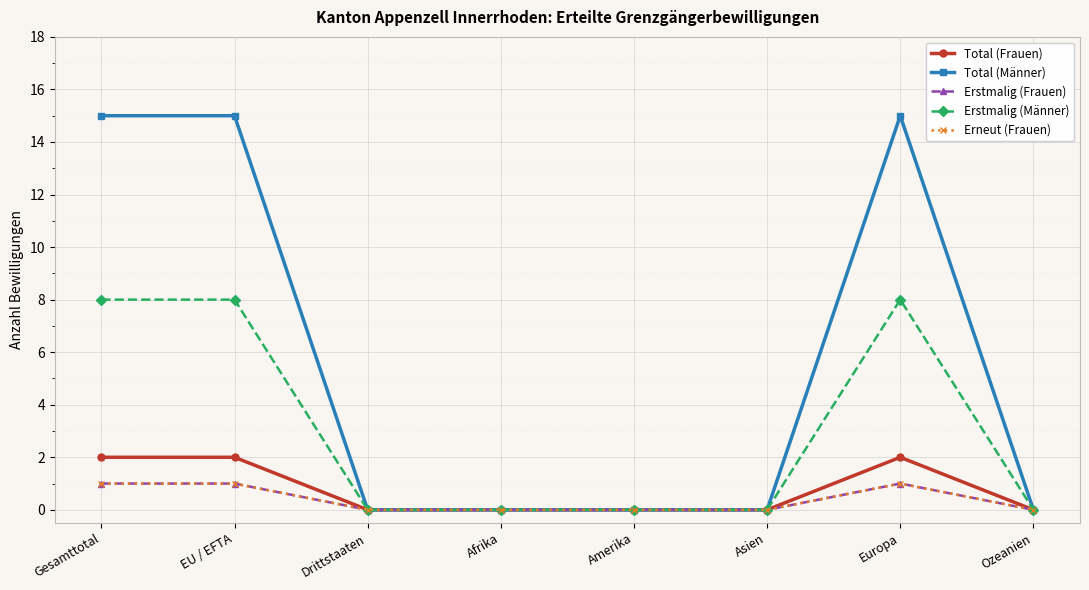

What is the highest value of the Erstmalig (Männer) series?

8